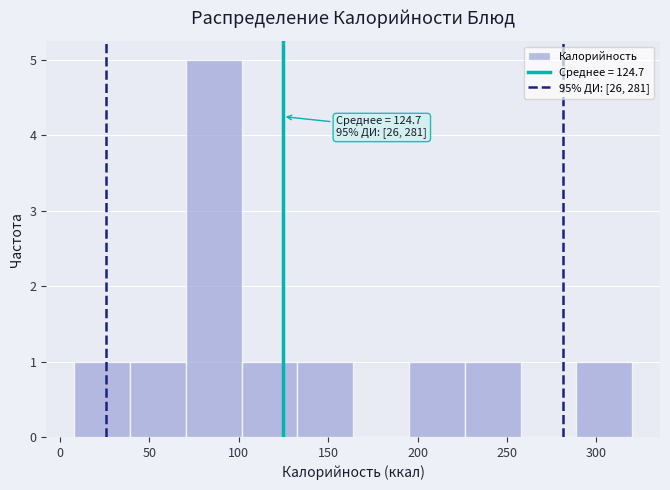

Which range on the x-axis has the tallest bar?

70 to 100